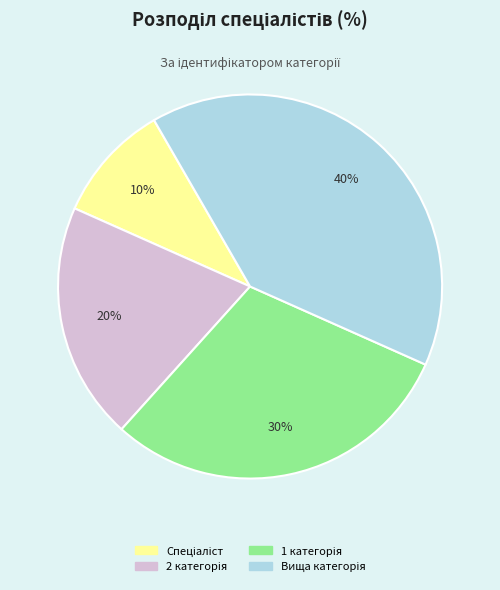

To the nearest percent, what is the average slice percentage?

25%